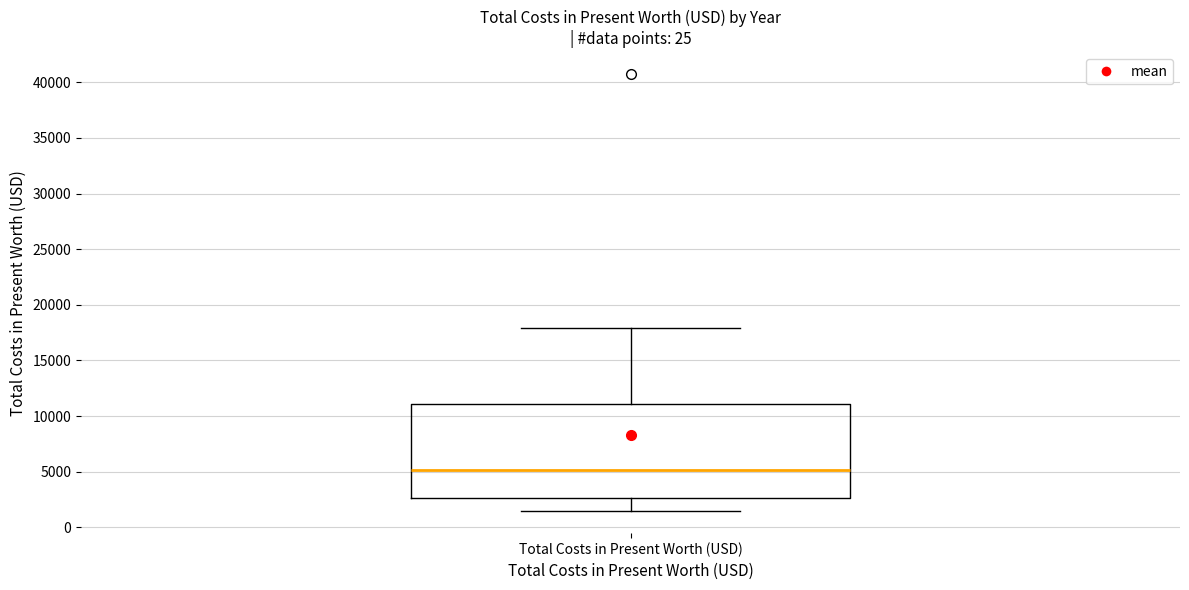

Read this box plot against the y-axis: the position of the median line, the range covered by the box, and the ends of both whiskers. The values are not printed on the chart, so give them approximately, as read against the axis.

median 5000, box 2500 to 11000, whiskers 1500 to 18000